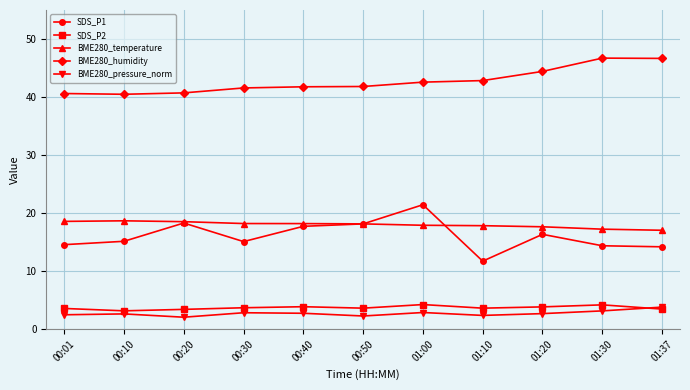

The value of BME280_temperature at 01:00 is 23.8. True or false?

False